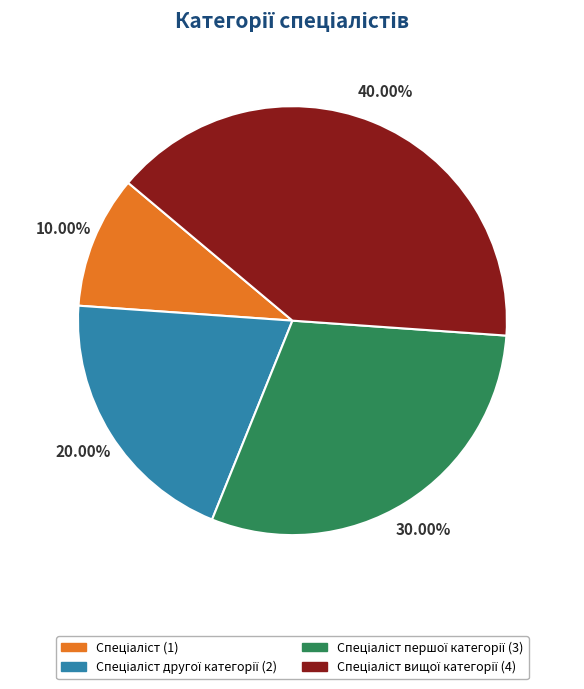

To the nearest percent, what is the difference between the largest and smallest slice percentages?

30%